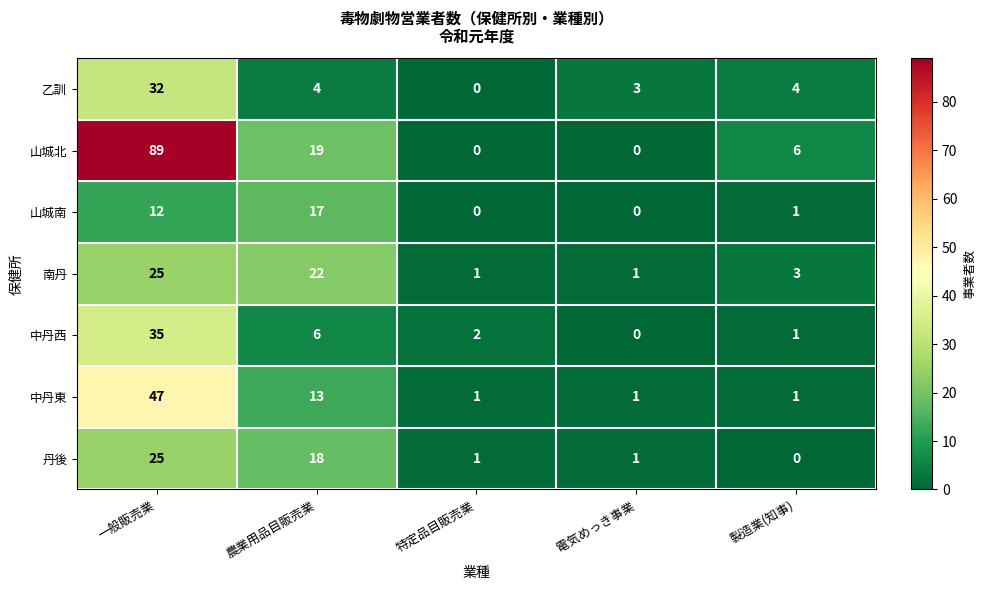

Between 一般販売業 and 電気めっき事業, which series saw the biggest shift?

山城北